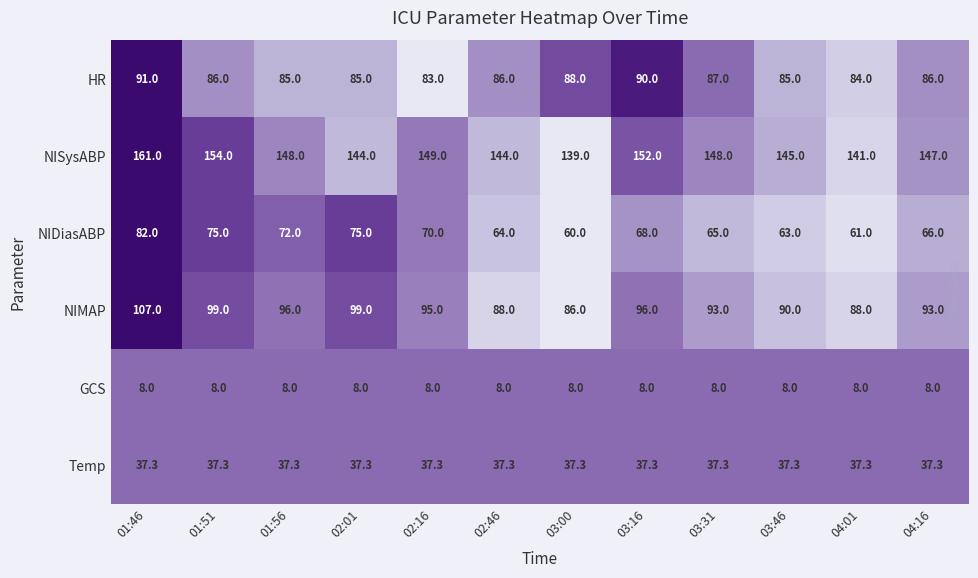

At which category is the sum across all series the highest?

01:46